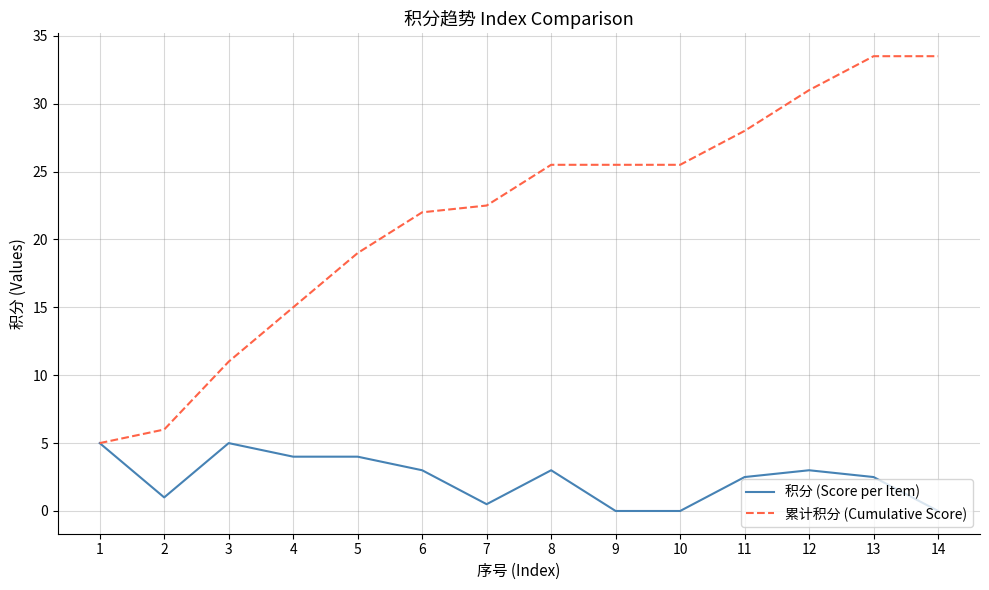

What is the difference between the 累计积分 (Cumulative Score) values at 4 and 14?

18.5